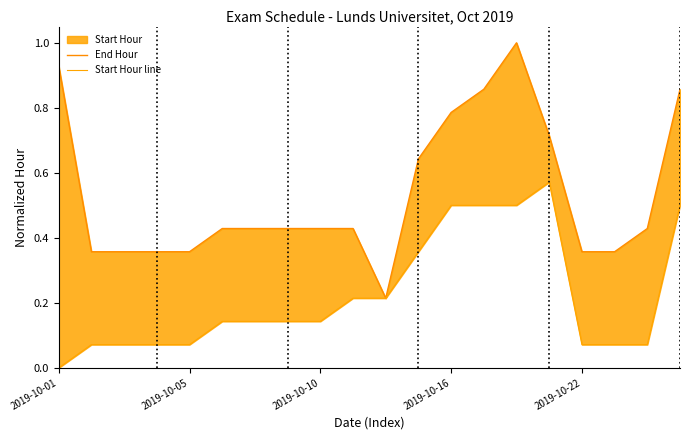

Count the number of data series in this chart.

2